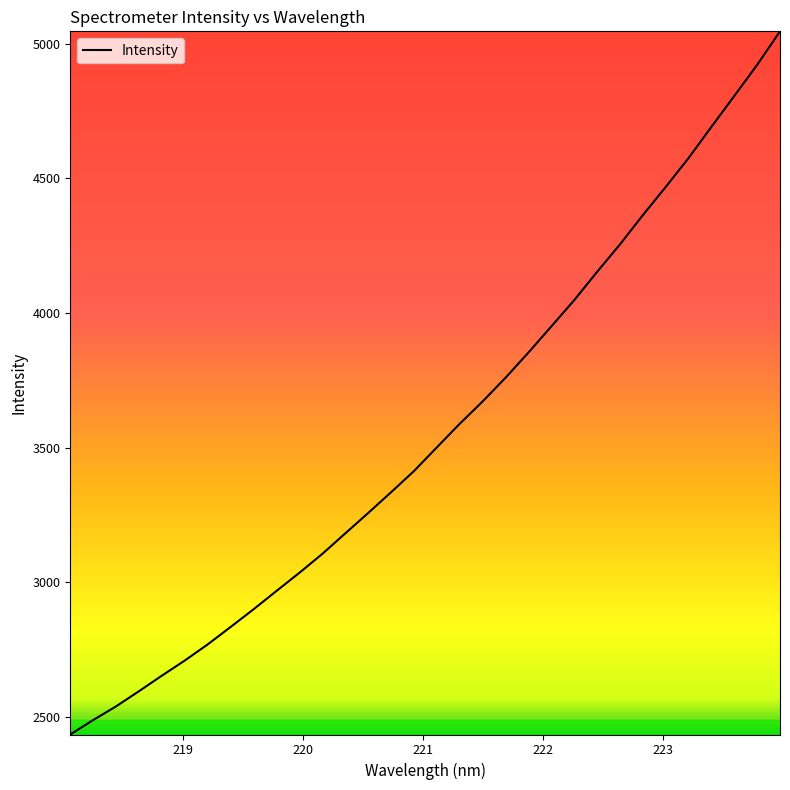

Count the number of categories in the chart.

32